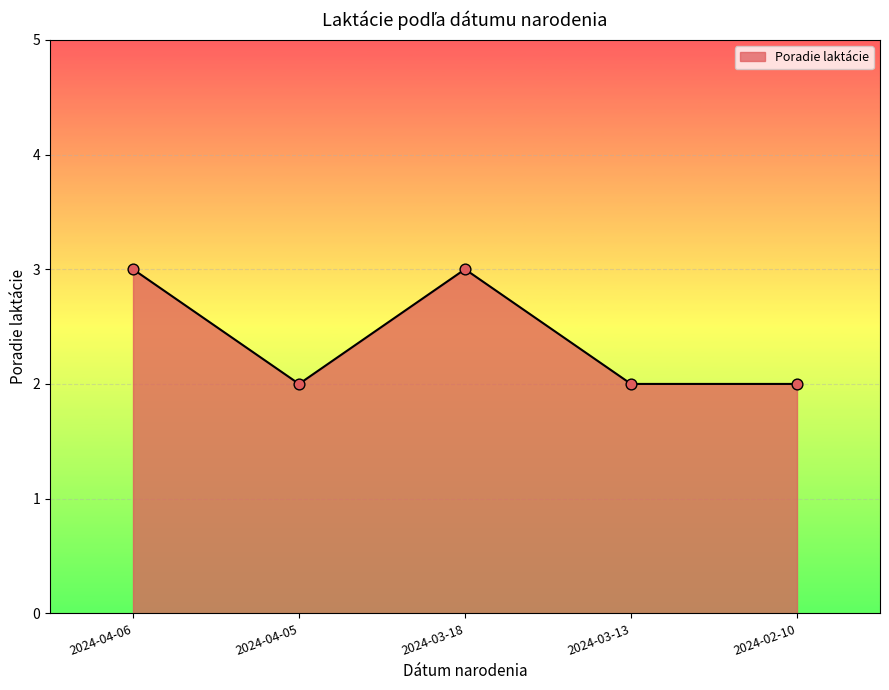

Approximately how many times larger is the value at 2024-04-05 compared to 2024-02-10?

1.0